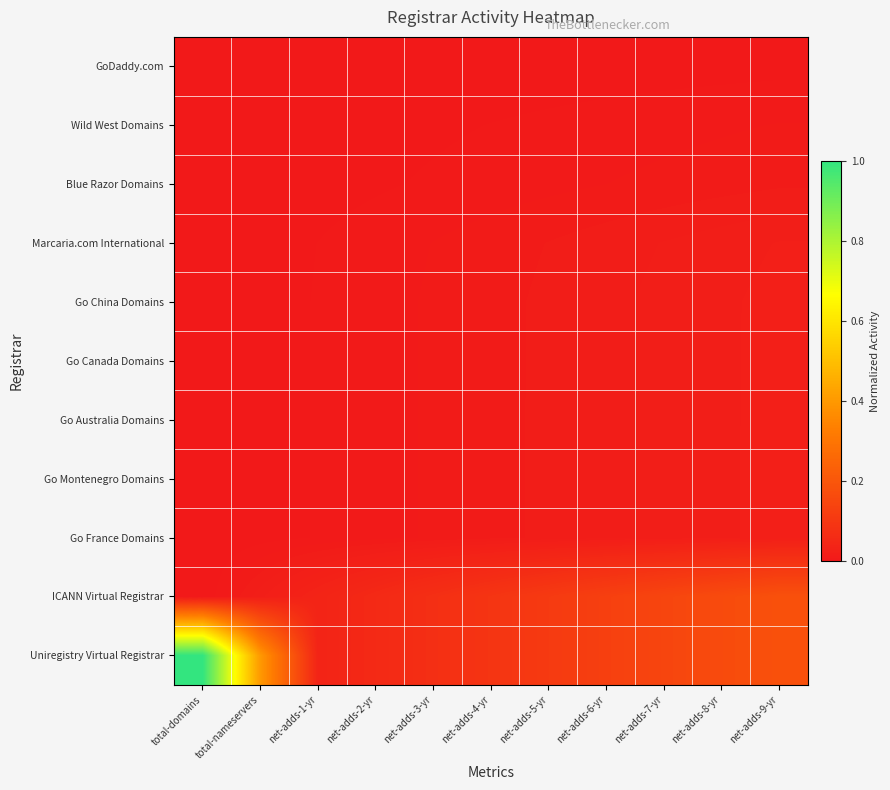

Rank the series at total-nameservers from lowest to highest value.

GoDaddy.com, Wild West Domains, Blue Razor Domains, Marcaria.com International, Go China Domains, Go Canada Domains, Go Australia Domains, Go Montenegro Domains, Go France Domains, ICANN Virtual Registrar, Uniregistry Virtual Registrar